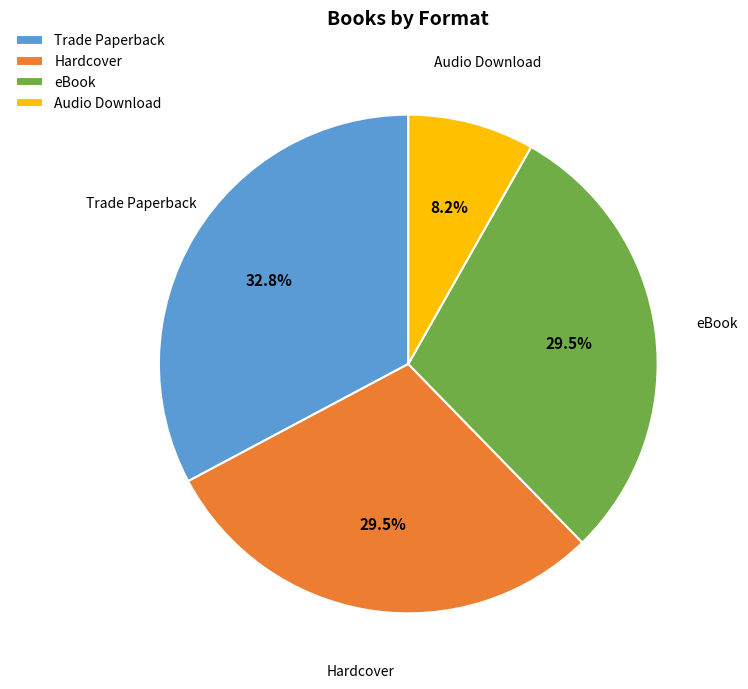

What is the smallest slice in the pie chart?

Audio Download